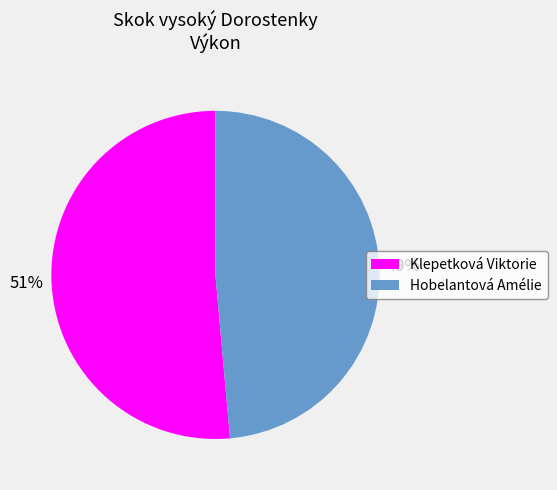

Which category has the smallest portion of the pie?

Hobelantová Amélie